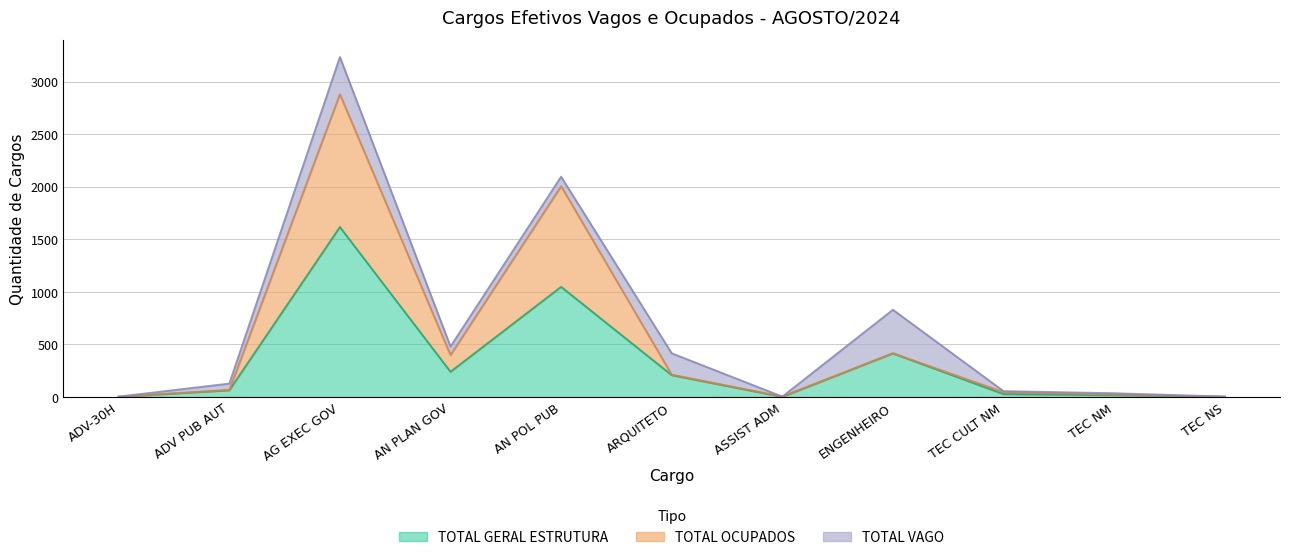

Is it true that TOTAL GERAL ESTRUTURA equals 497 at AG EXEC GOV?

False